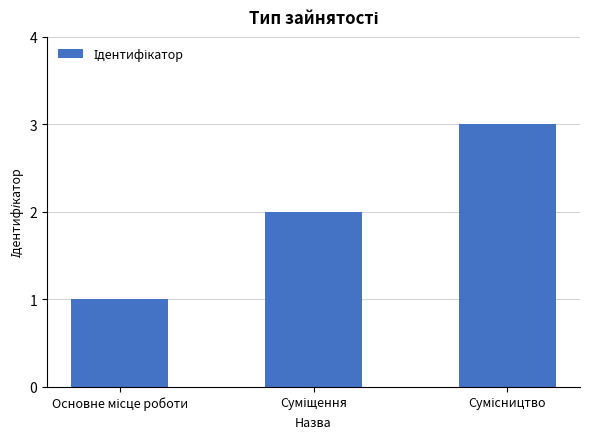

What is the sum of all values?

6